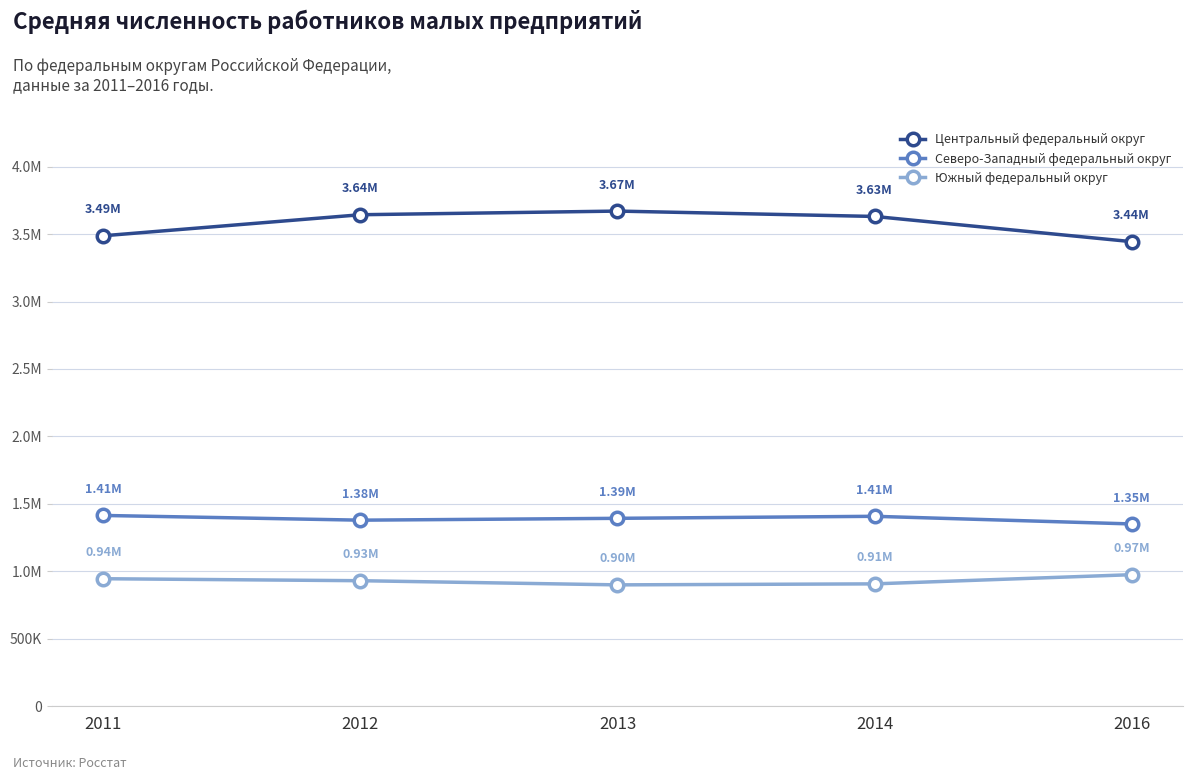

Between 2012 and 2013, which series saw the biggest shift?

Южный федеральный округ